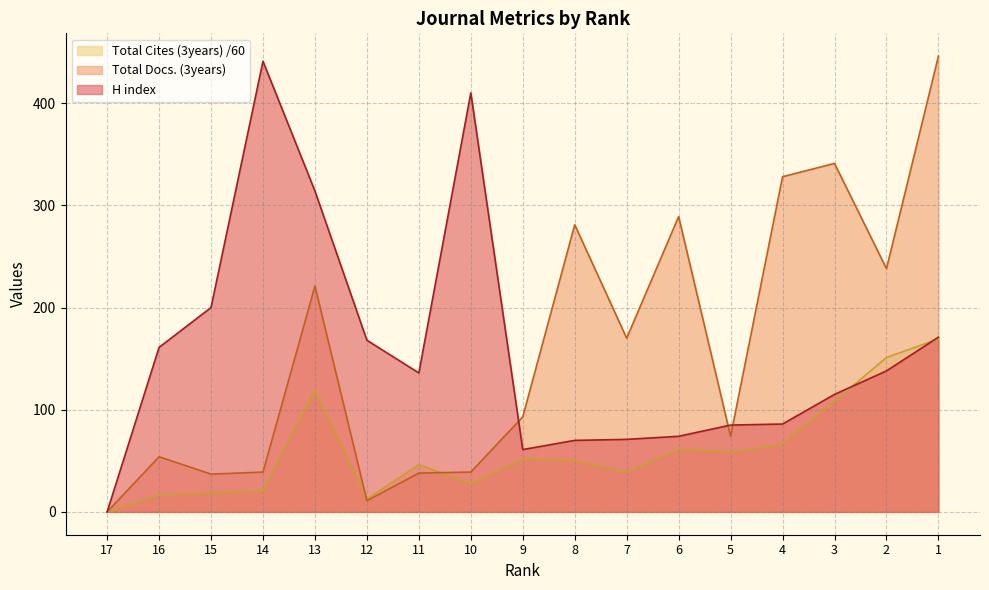

What is the difference between the maximum and minimum values in the H index series?

441.0